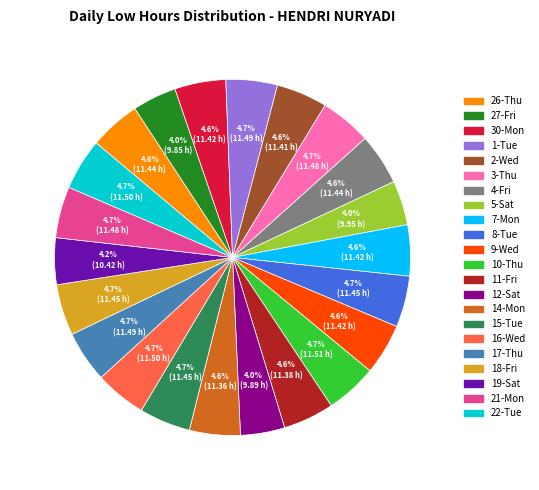

To the nearest percent, what is the average slice percentage?

5%